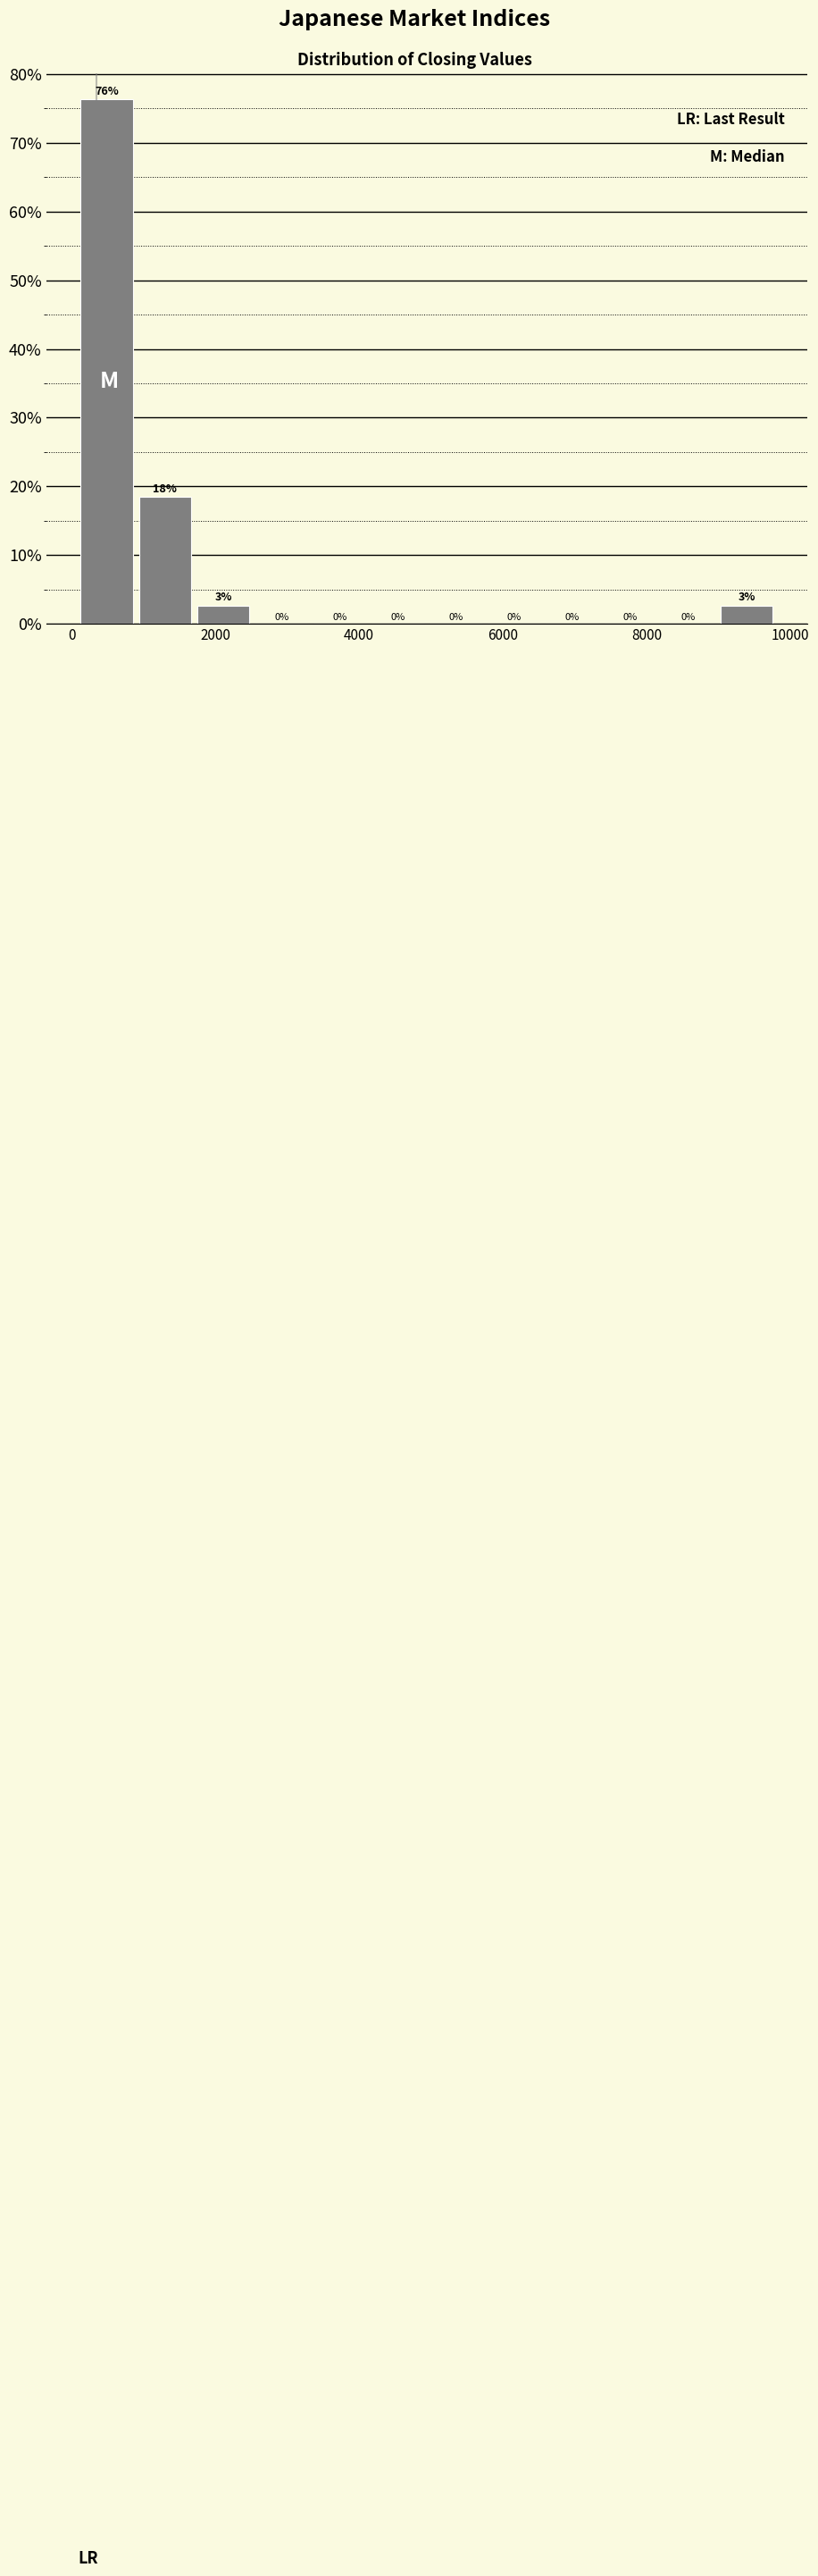

Over which range of the x-axis is the bar tallest?

0 to 800